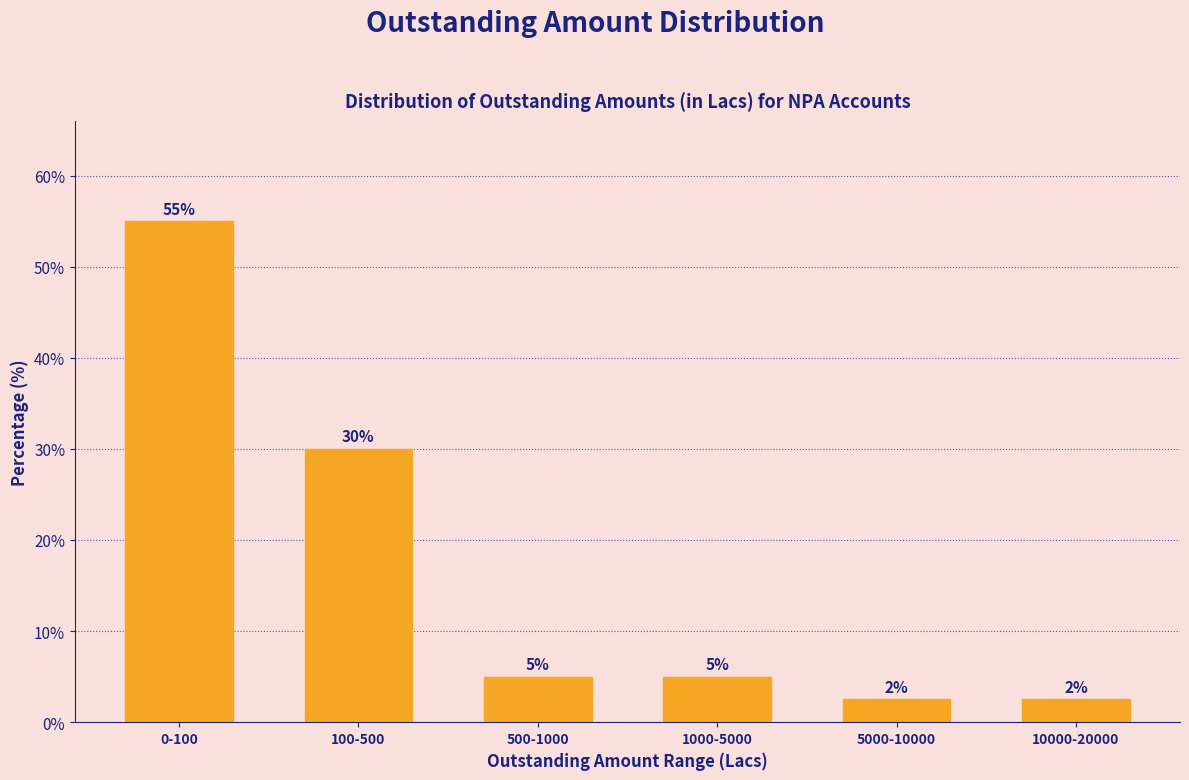

What is the approximate value at 0-100?

55.0